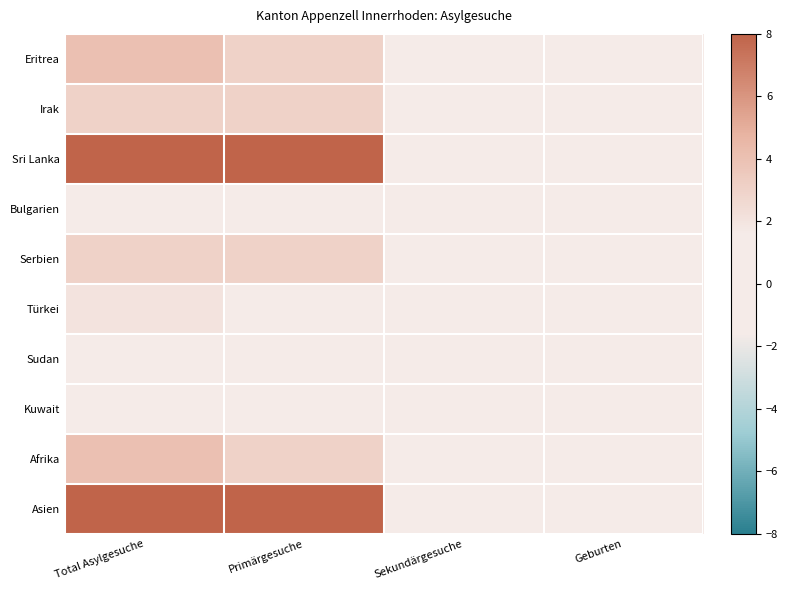

Count the number of data series in this chart.

10